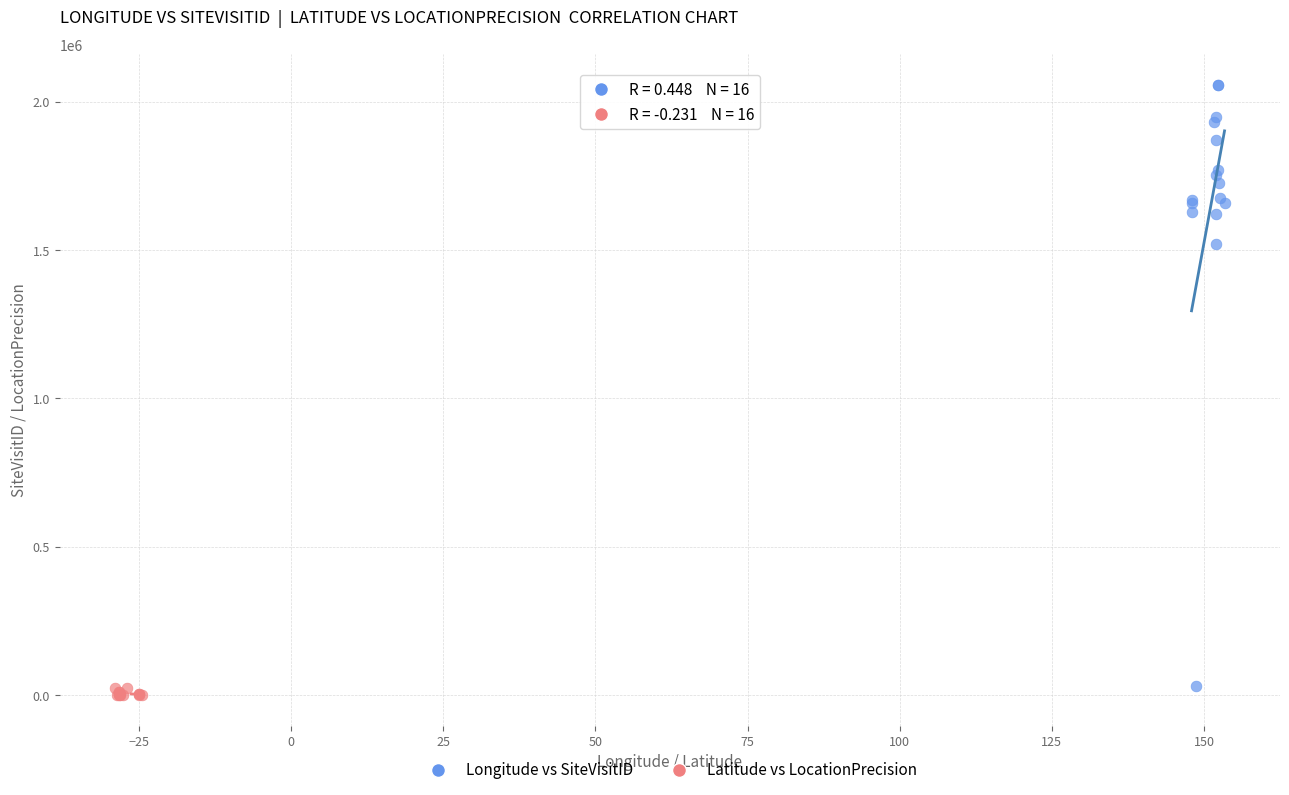

Which series has the widest spread of Y values?

Longitude vs SiteVisitID